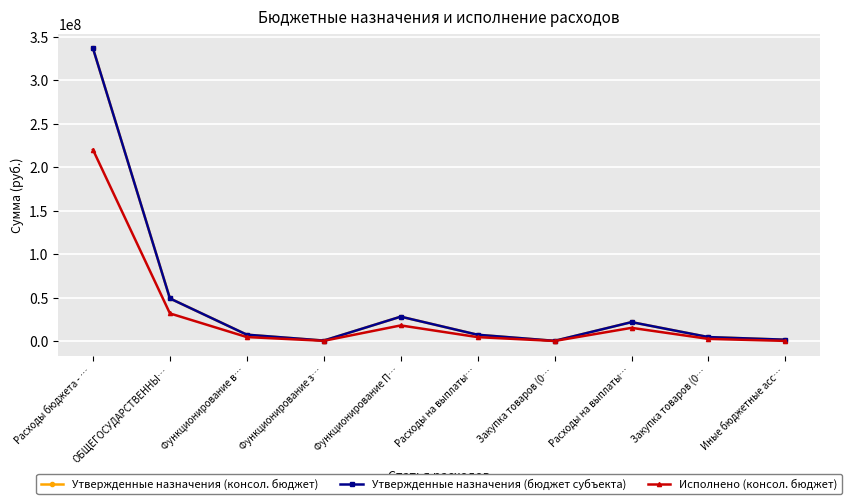

Which series has the widest spread of values?

Утвержденные назначения (консол. бюджет)